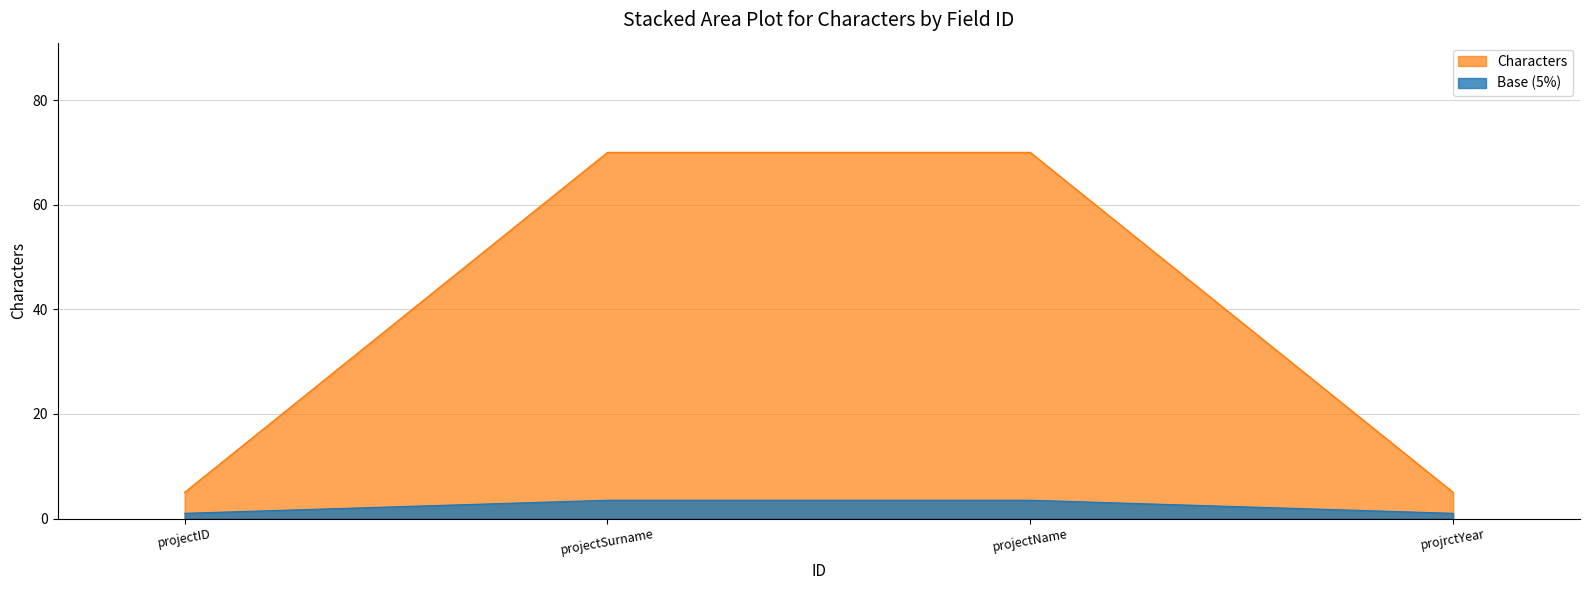

What is the change in value from 2 to 4?

-65